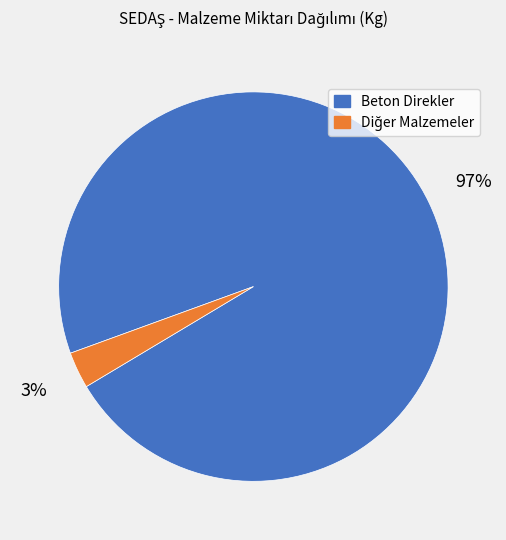

To the nearest percent, what is the average slice percentage?

50%